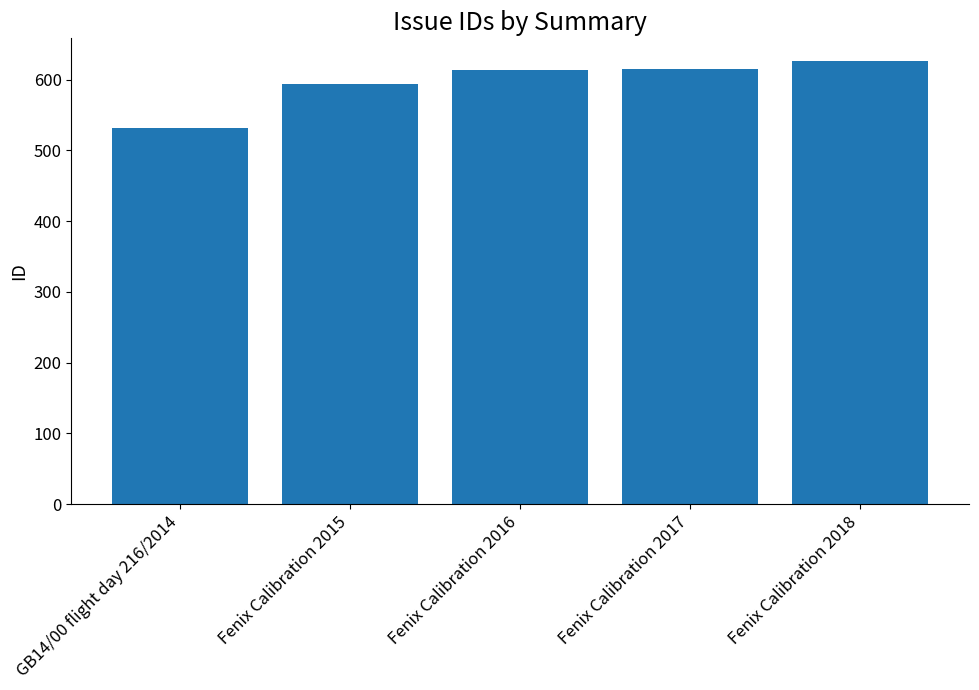

How many values are below 613?

2